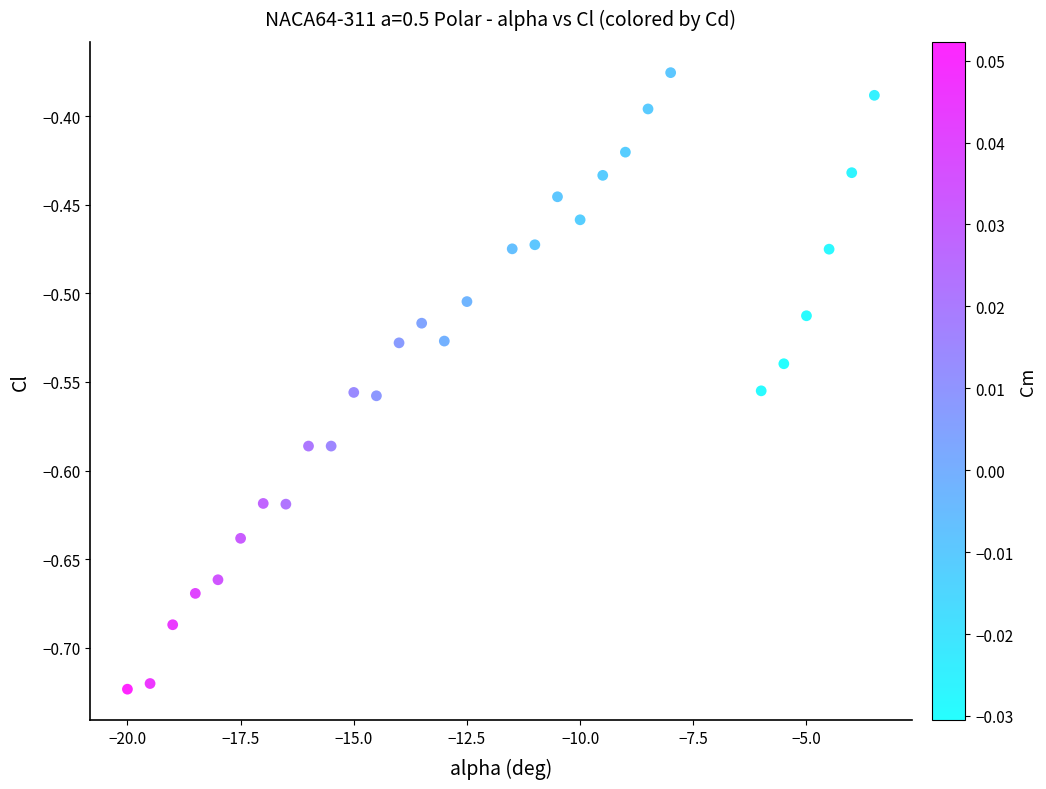

What is the range of Y values (max minus min)?

0.3